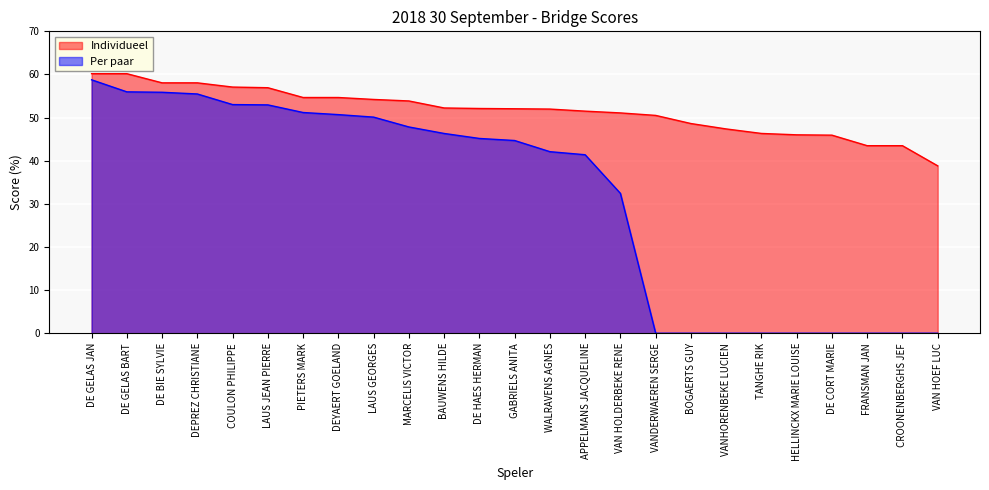

The value of Individueel at COULON PHILIPPE is 37.3. True or false?

False